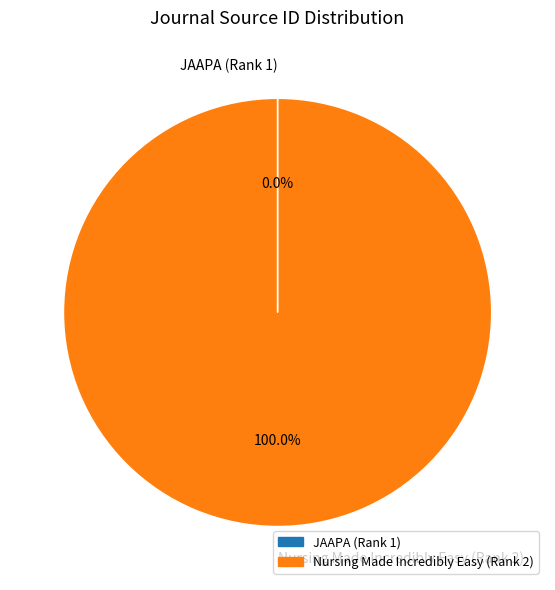

To the nearest percent, what percentage of the pie is Nursing Made Incredibly Easy (Rank 2)?

100%